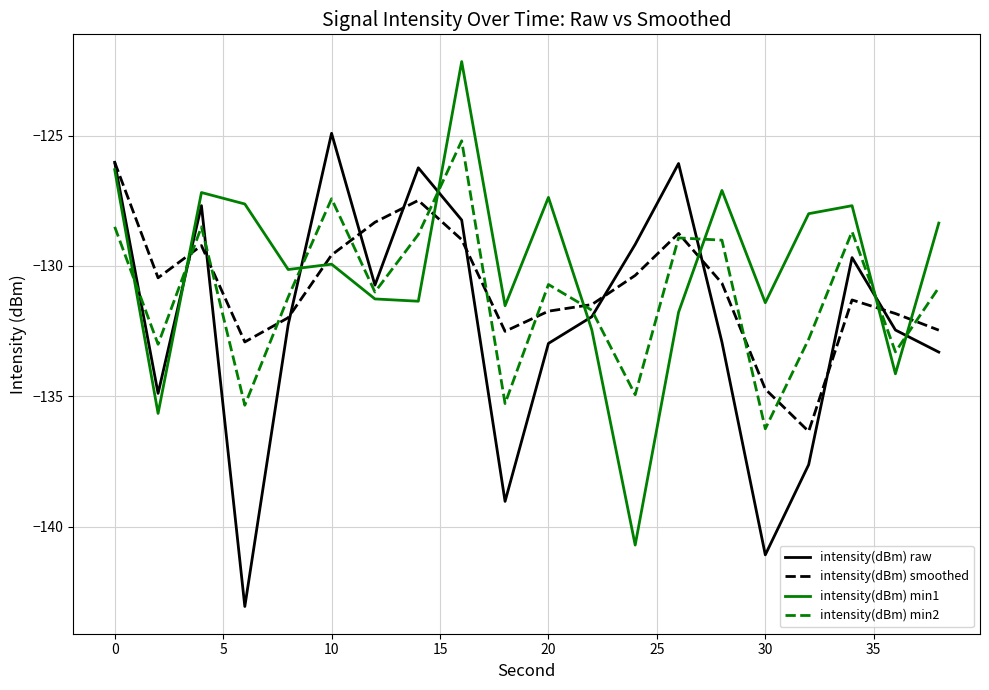

What is the maximum value shown in the chart?

-122.2